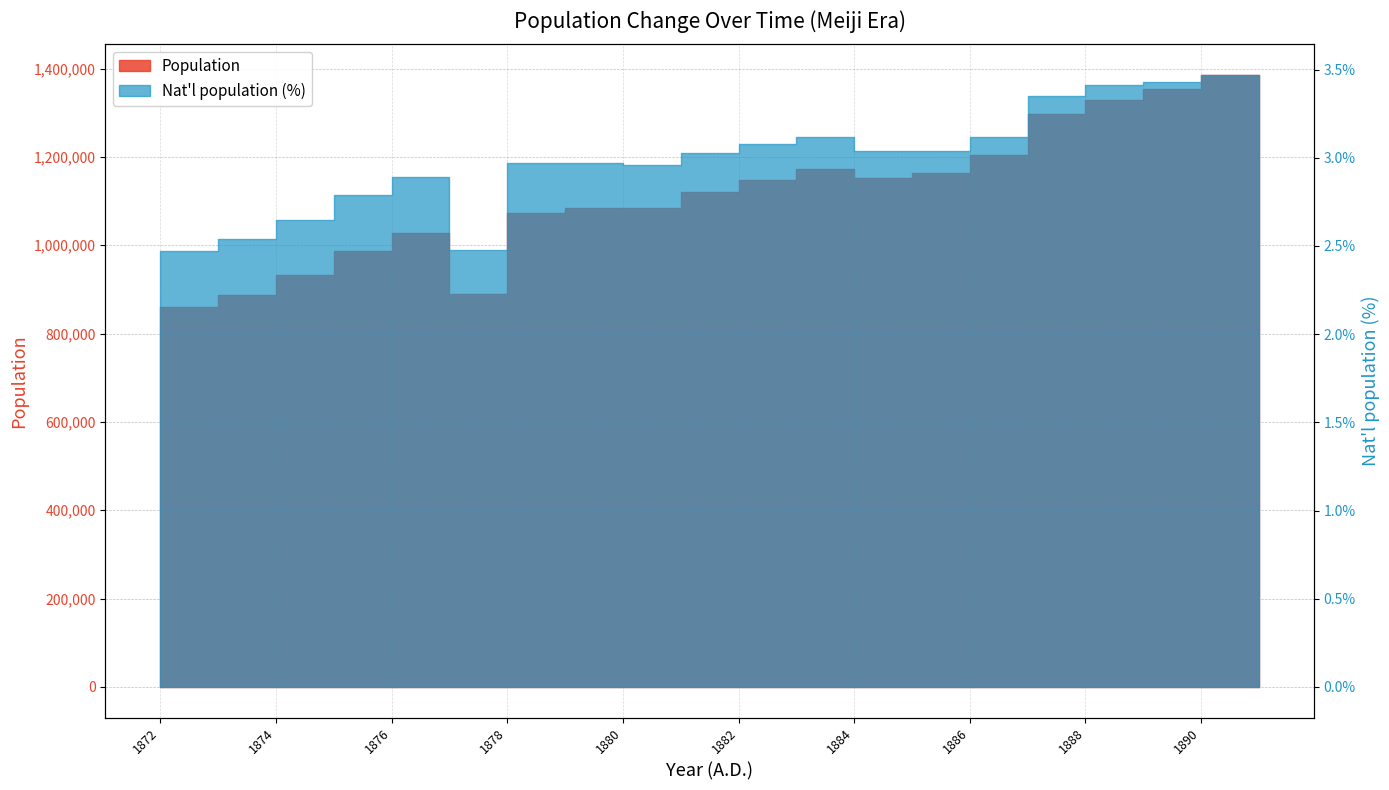

Which category has the lowest value across all series?

1872